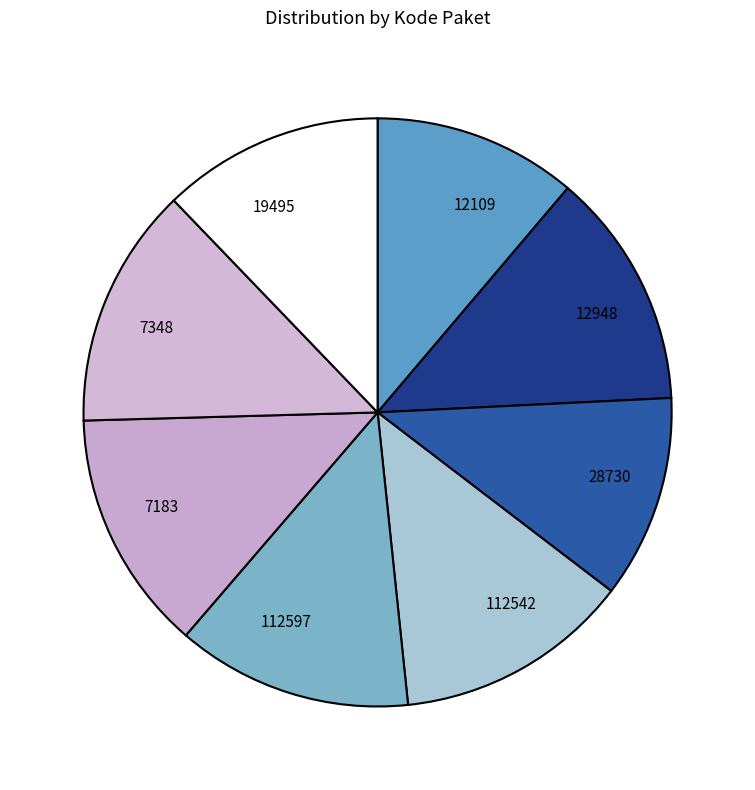

Does 12109 represent more than half of the total?

No